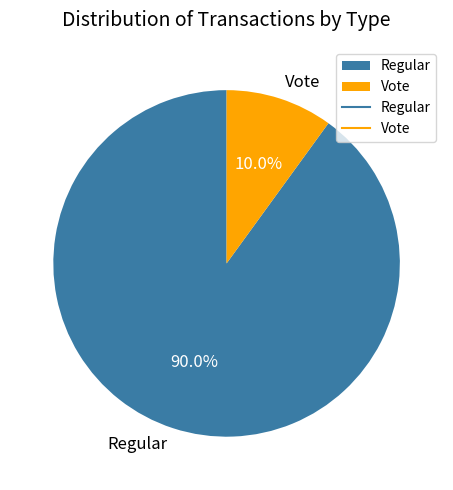

To the nearest percent, what is the average slice percentage?

50%